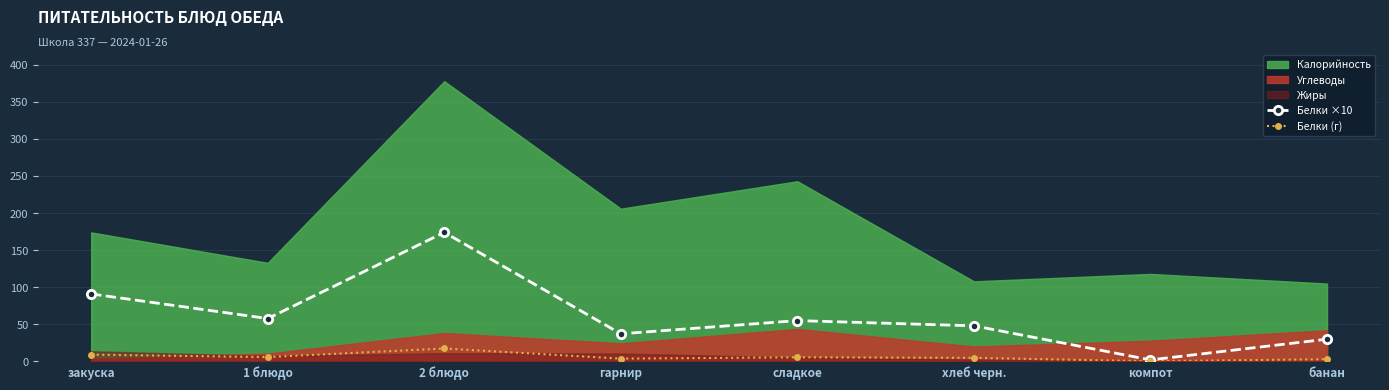

What is the sum of the Белки (г) values at компот and сладкое?

5.7